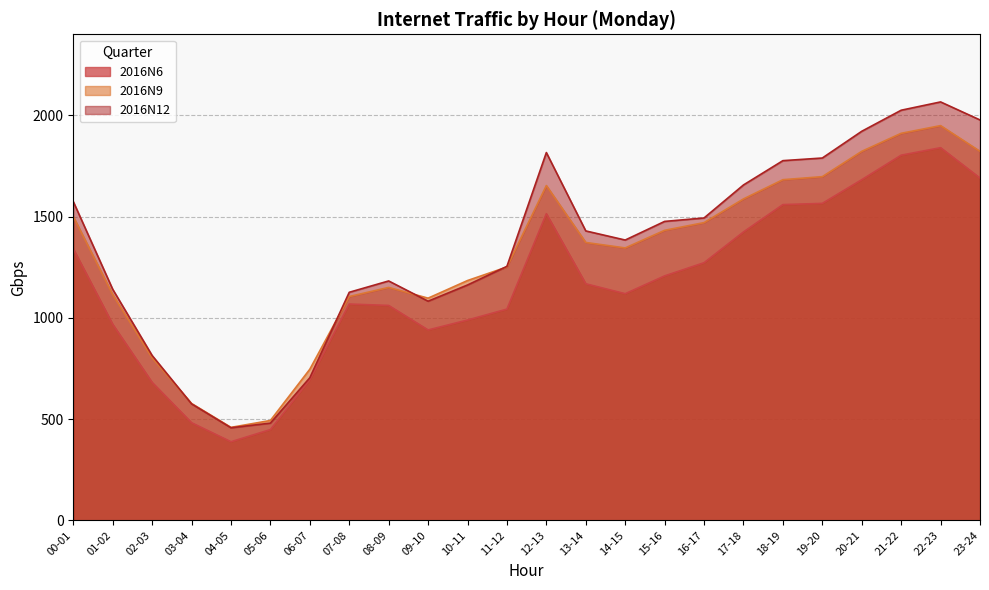

What is the spread (max minus min) of values at 12-13?

302